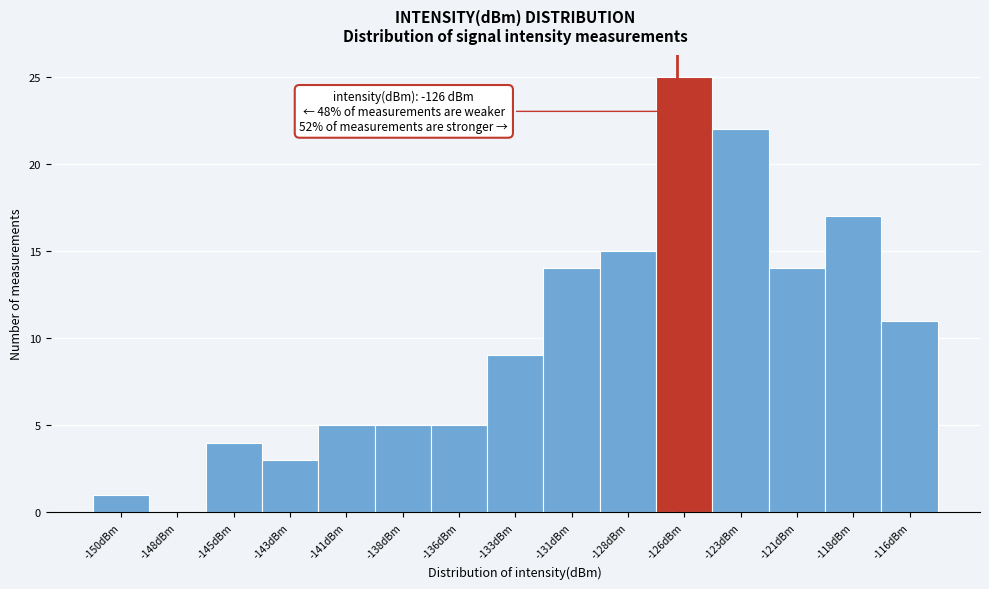

Reading left to right, transcribe all the data shown in this chart.

-150dBm=1	-148dBm=0	-145dBm=4	-143dBm=3	-141dBm=5	-138dBm=5	-136dBm=5	-133dBm=9	-131dBm=14	-128dBm=15	-126dBm=25	-123dBm=22	-121dBm=14	-118dBm=17	-116dBm=11